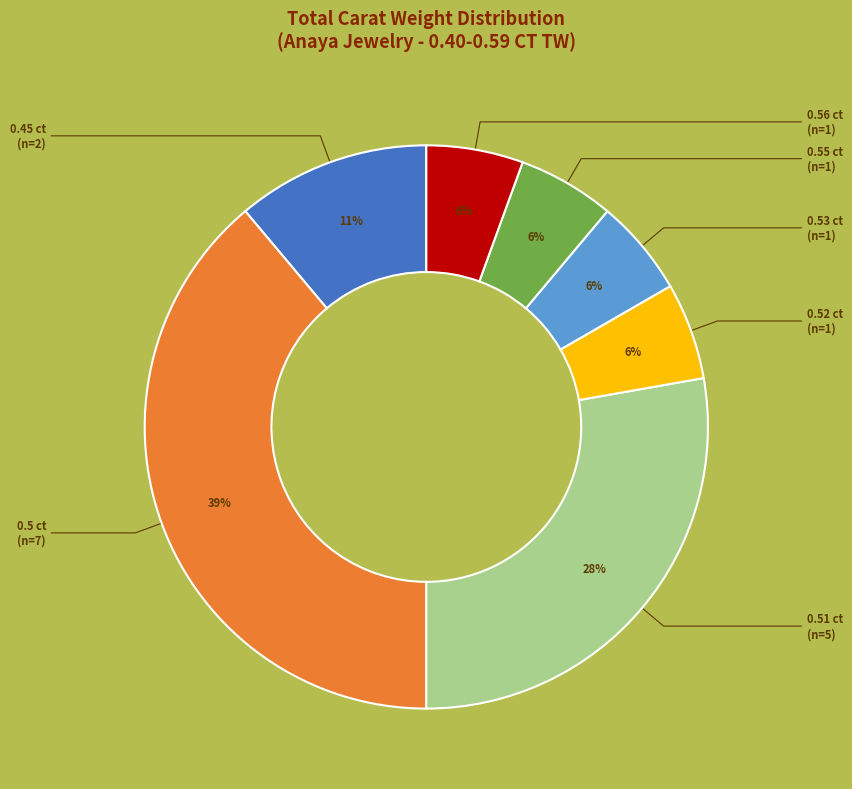

To the nearest percent, what is the average slice percentage?

14%